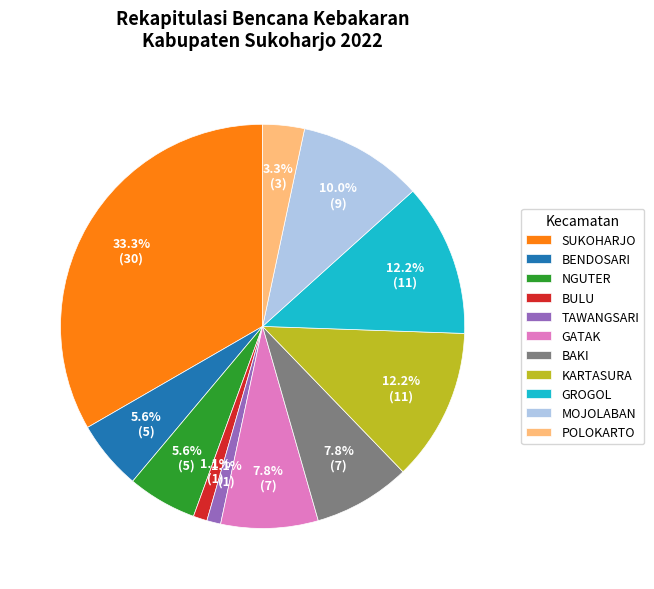

Combined, do NGUTER and GATAK account for over 50%?

No